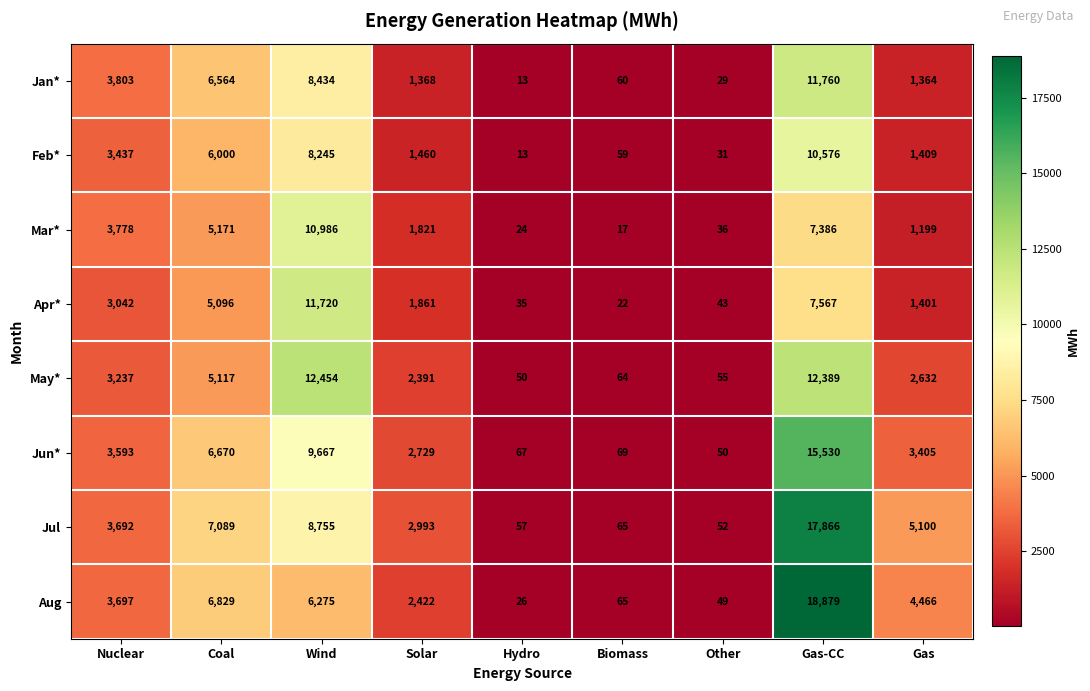

List the series in order of their peak value, highest first.

Aug, Jul, Jun*, May*, Jan*, Apr*, Mar*, Feb*